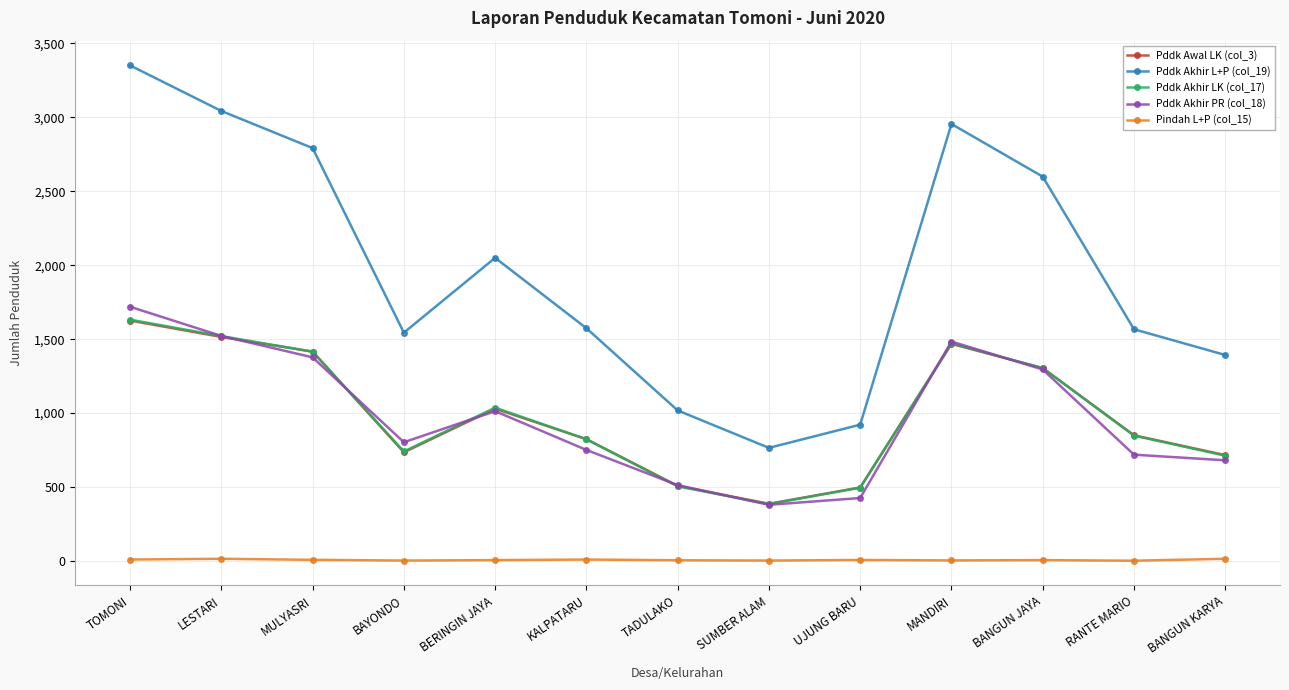

True or false: Pddk Akhir L+P (col_19) and Pddk Awal LK (col_3) intersect in this chart.

False